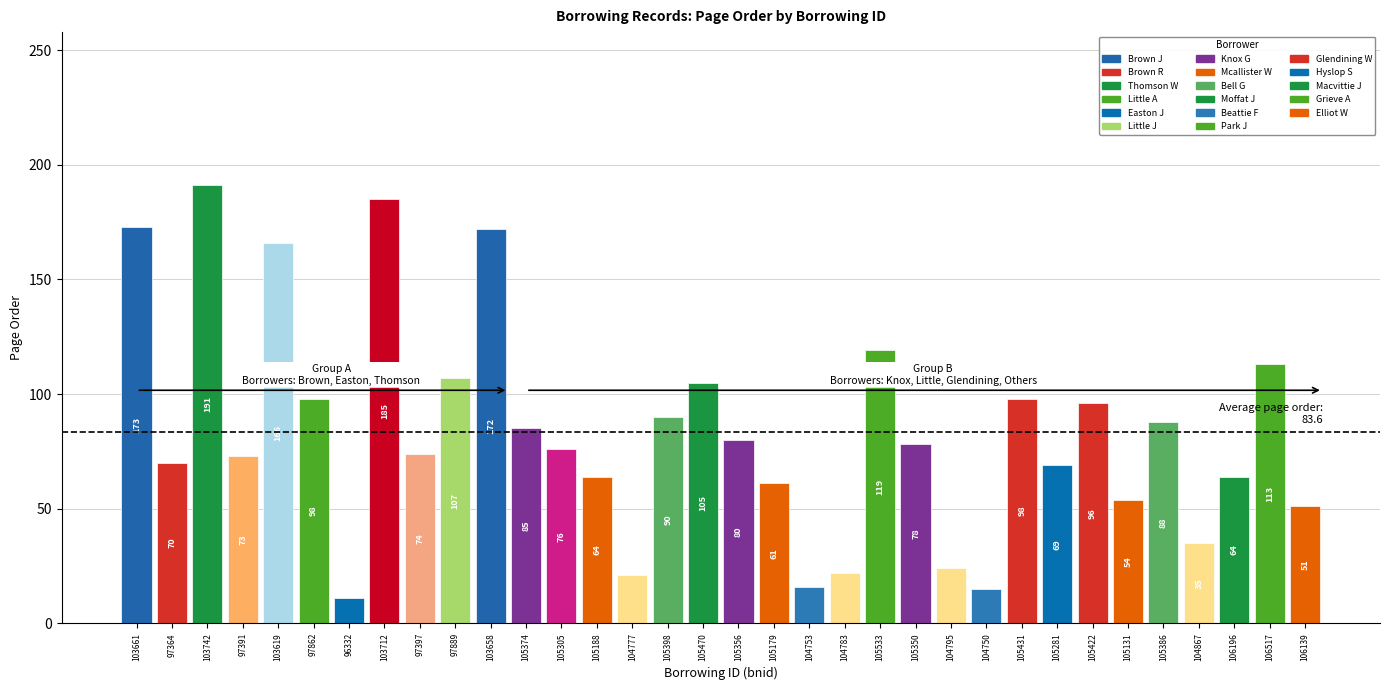

List the labels in order of value, smallest first.

96332, 104750, 104753, 104777, 104783, 104795, 104867, 106139, 105131, 105179, 105188, 106196, 105281, 97364, 97391, 97397, 105305, 105350, 105356, 105374, 105386, 105398, 105422, 97862, 105431, 105470, 97889, 106517, 105533, 103619, 103658, 103661, 103712, 103742